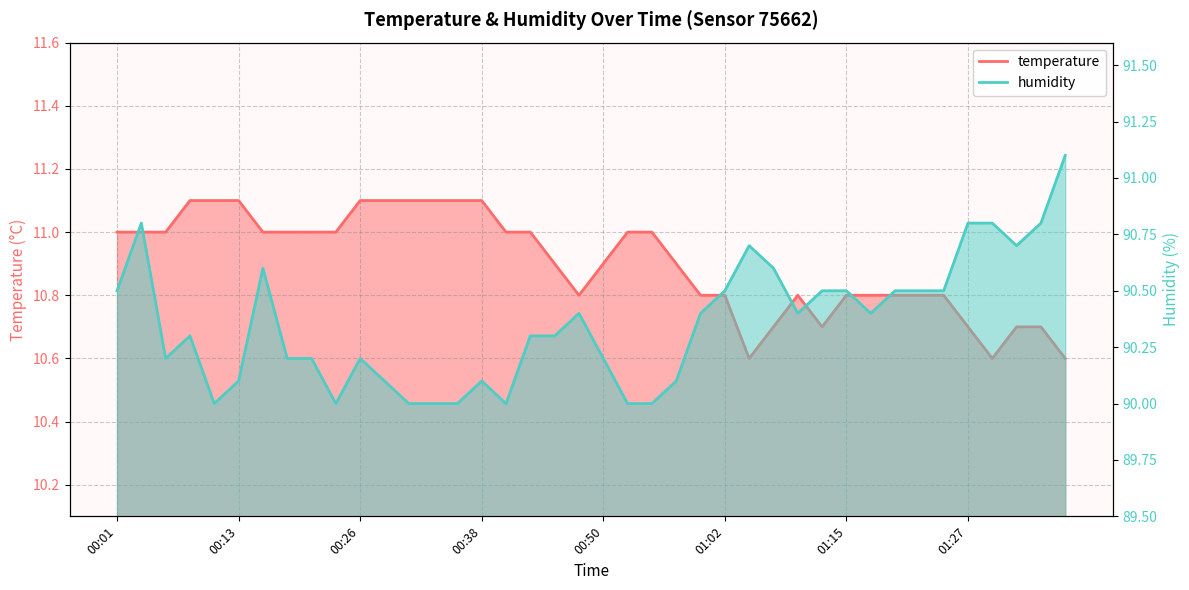

The value of temperature at 00:09 is 11.1. True or false?

True